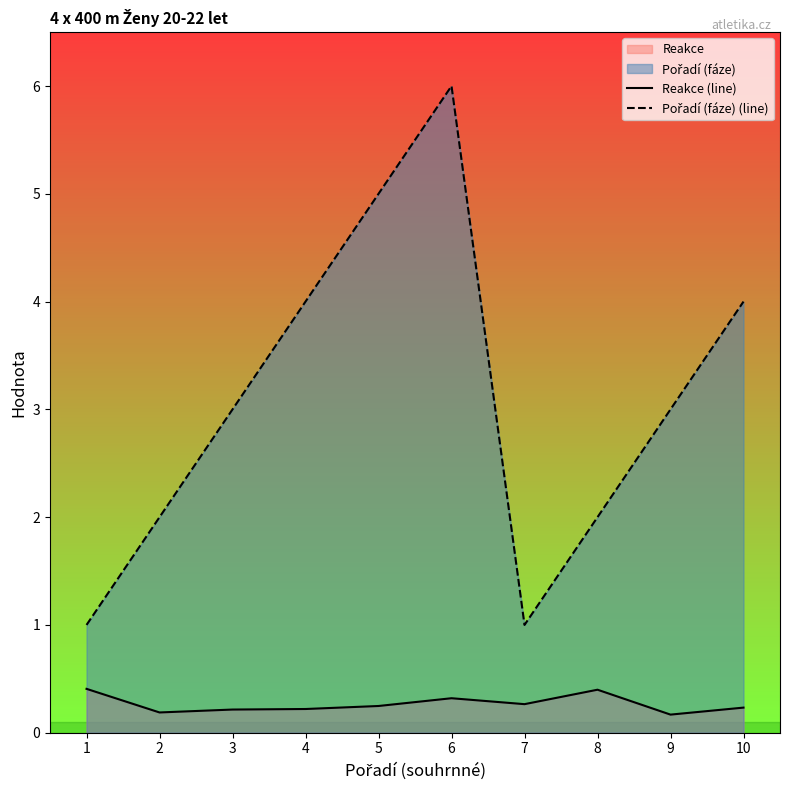

How many categories are shown in the chart?

10